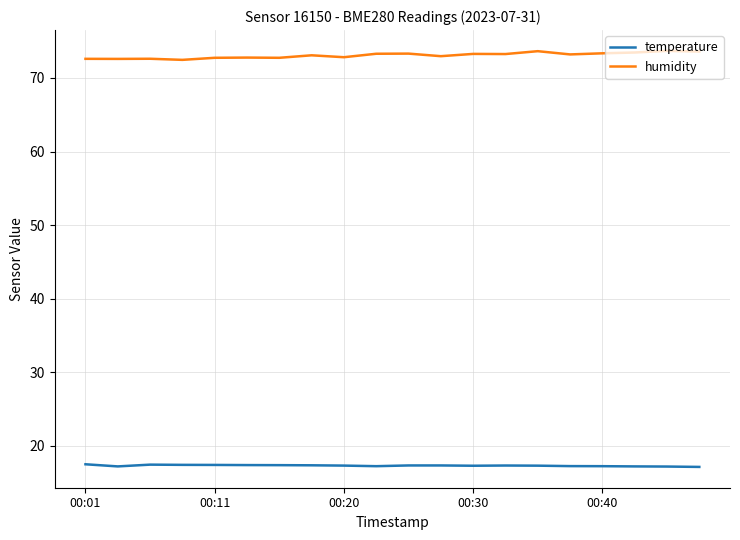

What is the minimum value shown in the chart?

17.1